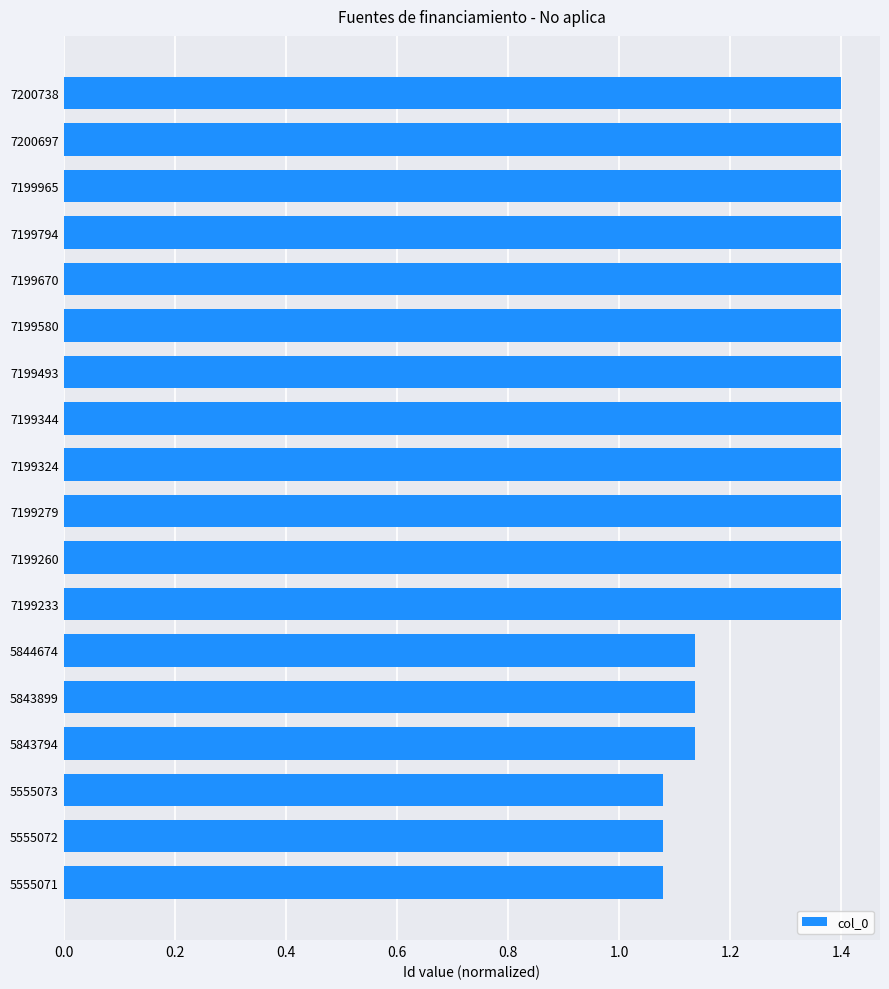

Approximately how many times larger is the value at 5555072 compared to 5844674?

1.0